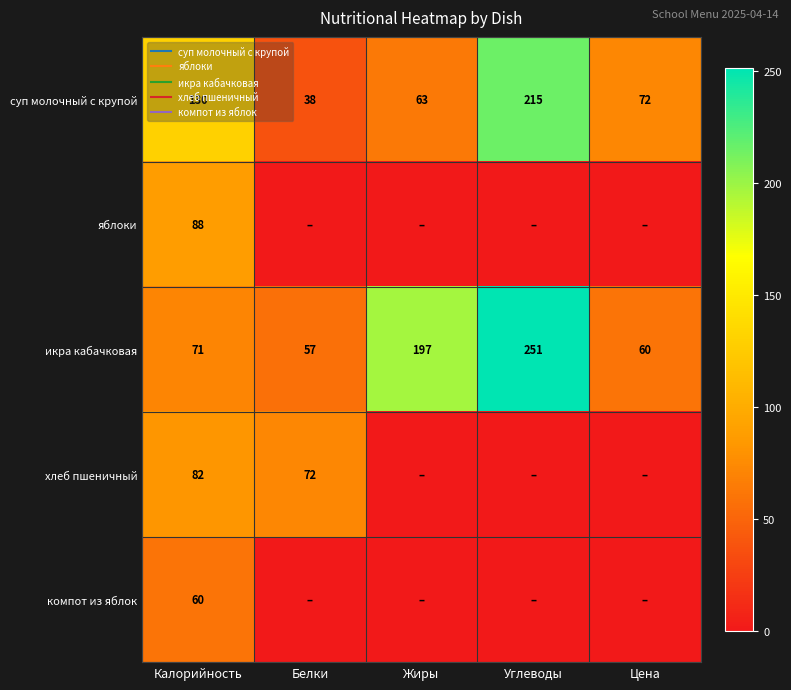

List the labels in order of суп молочный с крупой value, smallest first.

Белки, Жиры, Цена, Калорийность, Углеводы